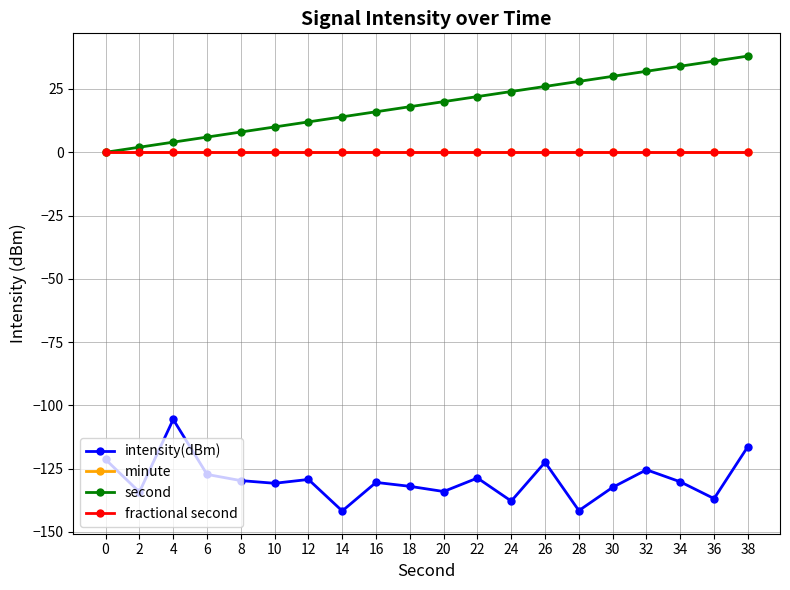

Is this an area chart (filled region under the line)?

No